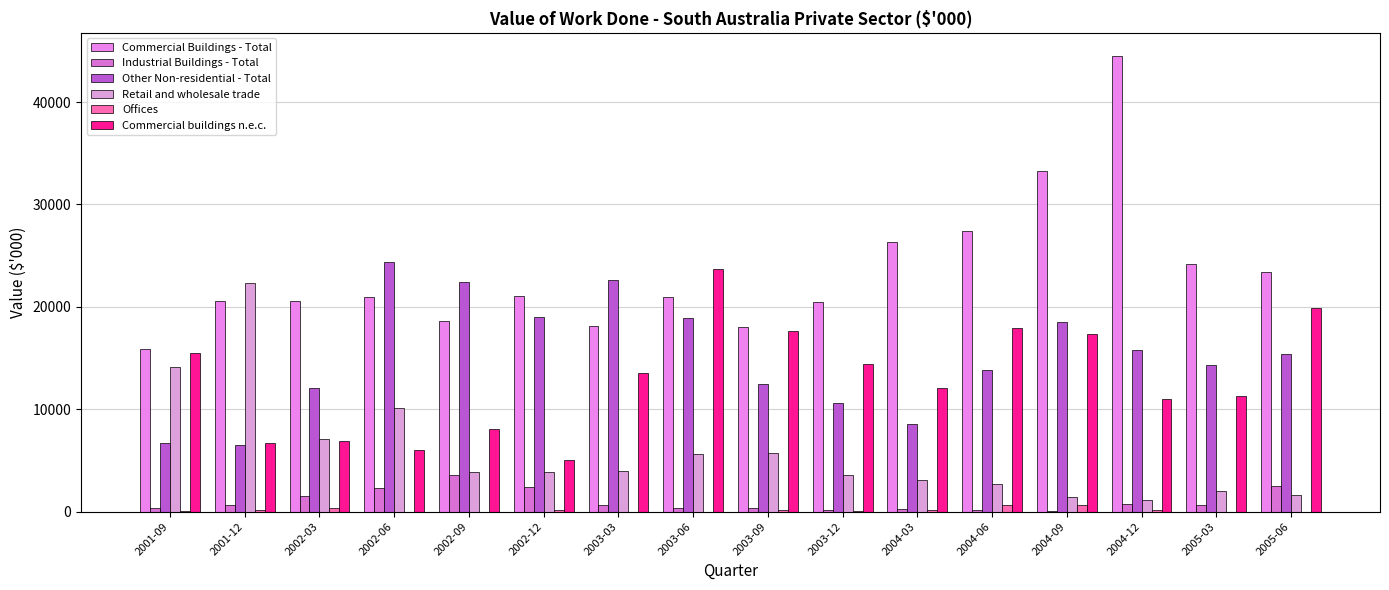

What is the difference between the second highest and minimum values in the Industrial Buildings - Total series?

2478